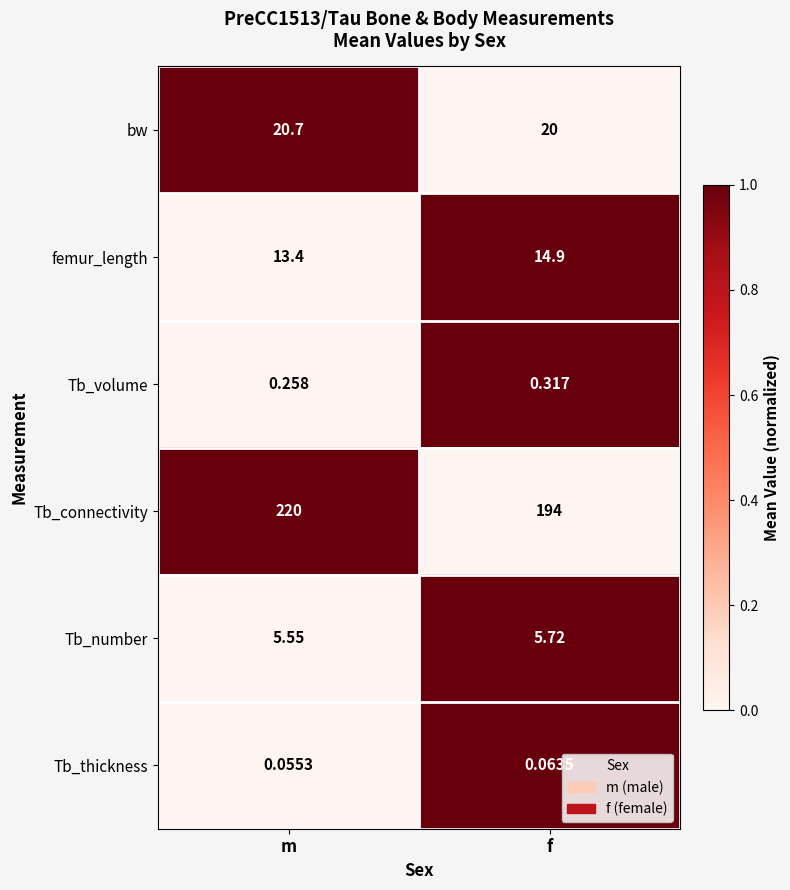

Is the value of Tb_thickness at f greater than the value of femur_length at f?

No